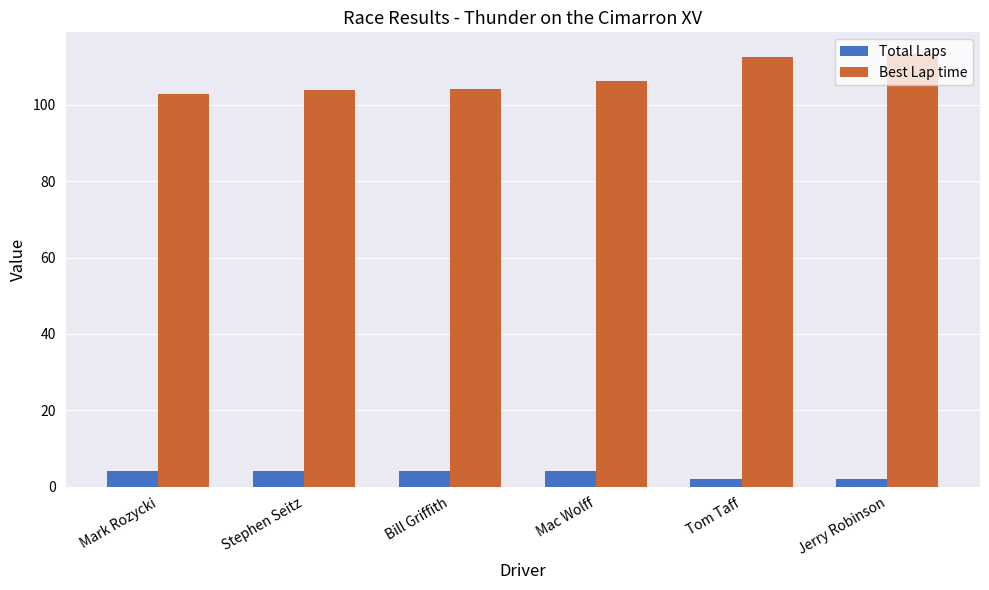

What is the greatest value displayed?

113.3